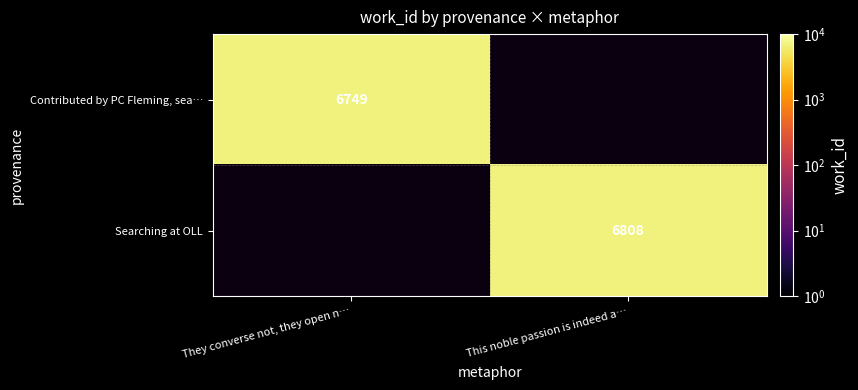

The value of Searching at OLL at This noble passion is indeed a… is 9789. True or false?

False